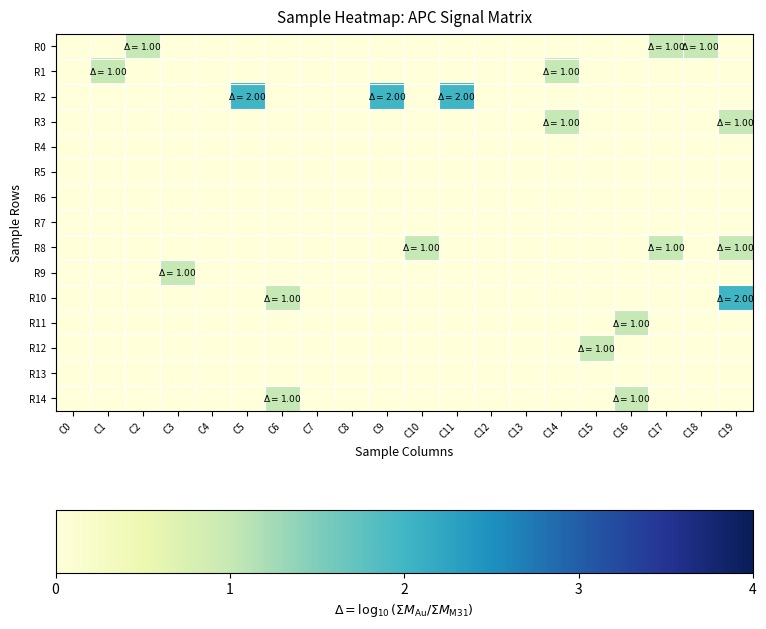

Reading left to right, list all the values displayed in this chart.

R0: C0=0	C1=0	C2=1	C3=0	C4=0	C5=0	C6=0	C7=0	C8=0	C9=0	C10=0	C11=0	C12=0	C13=0	C14=0	C15=0	C16=0	C17=1	C18=1	C19=0
R1: C0=0	C1=1	C2=0	C3=0	C4=0	C5=0	C6=0	C7=0	C8=0	C9=0	C10=0	C11=0	C12=0	C13=0	C14=1	C15=0	C16=0	C17=0	C18=0	C19=0
R2: C0=0	C1=0	C2=0	C3=0	C4=0	C5=2	C6=0	C7=0	C8=0	C9=2	C10=0	C11=2	C12=0	C13=0	C14=0	C15=0	C16=0	C17=0	C18=0	C19=0
R3: C0=0	C1=0	C2=0	C3=0	C4=0	C5=0	C6=0	C7=0	C8=0	C9=0	C10=0	C11=0	C12=0	C13=0	C14=1	C15=0	C16=0	C17=0	C18=0	C19=1
R4: C0=0	C1=0	C2=0	C3=0	C4=0	C5=0	C6=0	C7=0	C8=0	C9=0	C10=0	C11=0	C12=0	C13=0	C14=0	C15=0	C16=0	C17=0	C18=0	C19=0
R5: C0=0	C1=0	C2=0	C3=0	C4=0	C5=0	C6=0	C7=0	C8=0	C9=0	C10=0	C11=0	C12=0	C13=0	C14=0	C15=0	C16=0	C17=0	C18=0	C19=0
R6: C0=0	C1=0	C2=0	C3=0	C4=0	C5=0	C6=0	C7=0	C8=0	C9=0	C10=0	C11=0	C12=0	C13=0	C14=0	C15=0	C16=0	C17=0	C18=0	C19=0
R7: C0=0	C1=0	C2=0	C3=0	C4=0	C5=0	C6=0	C7=0	C8=0	C9=0	C10=0	C11=0	C12=0	C13=0	C14=0	C15=0	C16=0	C17=0	C18=0	C19=0
R8: C0=0	C1=0	C2=0	C3=0	C4=0	C5=0	C6=0	C7=0	C8=0	C9=0	C10=1	C11=0	C12=0	C13=0	C14=0	C15=0	C16=0	C17=1	C18=0	C19=1
R9: C0=0	C1=0	C2=0	C3=1	C4=0	C5=0	C6=0	C7=0	C8=0	C9=0	C10=0	C11=0	C12=0	C13=0	C14=0	C15=0	C16=0	C17=0	C18=0	C19=0
R10: C0=0	C1=0	C2=0	C3=0	C4=0	C5=0	C6=1	C7=0	C8=0	C9=0	C10=0	C11=0	C12=0	C13=0	C14=0	C15=0	C16=0	C17=0	C18=0	C19=2
R11: C0=0	C1=0	C2=0	C3=0	C4=0	C5=0	C6=0	C7=0	C8=0	C9=0	C10=0	C11=0	C12=0	C13=0	C14=0	C15=0	C16=1	C17=0	C18=0	C19=0
R12: C0=0	C1=0	C2=0	C3=0	C4=0	C5=0	C6=0	C7=0	C8=0	C9=0	C10=0	C11=0	C12=0	C13=0	C14=0	C15=1	C16=0	C17=0	C18=0	C19=0
R13: C0=0	C1=0	C2=0	C3=0	C4=0	C5=0	C6=0	C7=0	C8=0	C9=0	C10=0	C11=0	C12=0	C13=0	C14=0	C15=0	C16=0	C17=0	C18=0	C19=0
R14: C0=0	C1=0	C2=0	C3=0	C4=0	C5=0	C6=1	C7=0	C8=0	C9=0	C10=0	C11=0	C12=0	C13=0	C14=0	C15=0	C16=1	C17=0	C18=0	C19=0